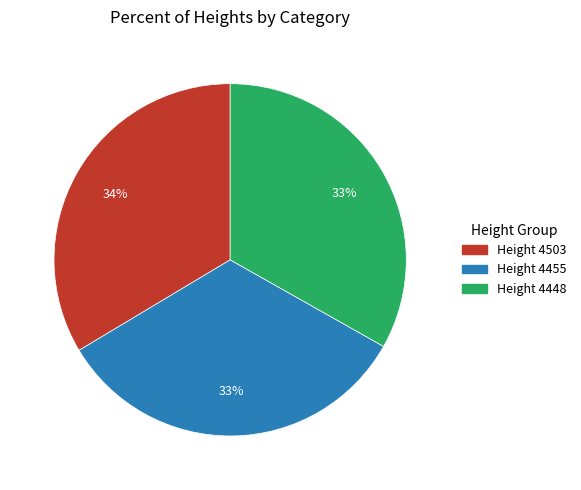

Does any single category account for the majority?

No